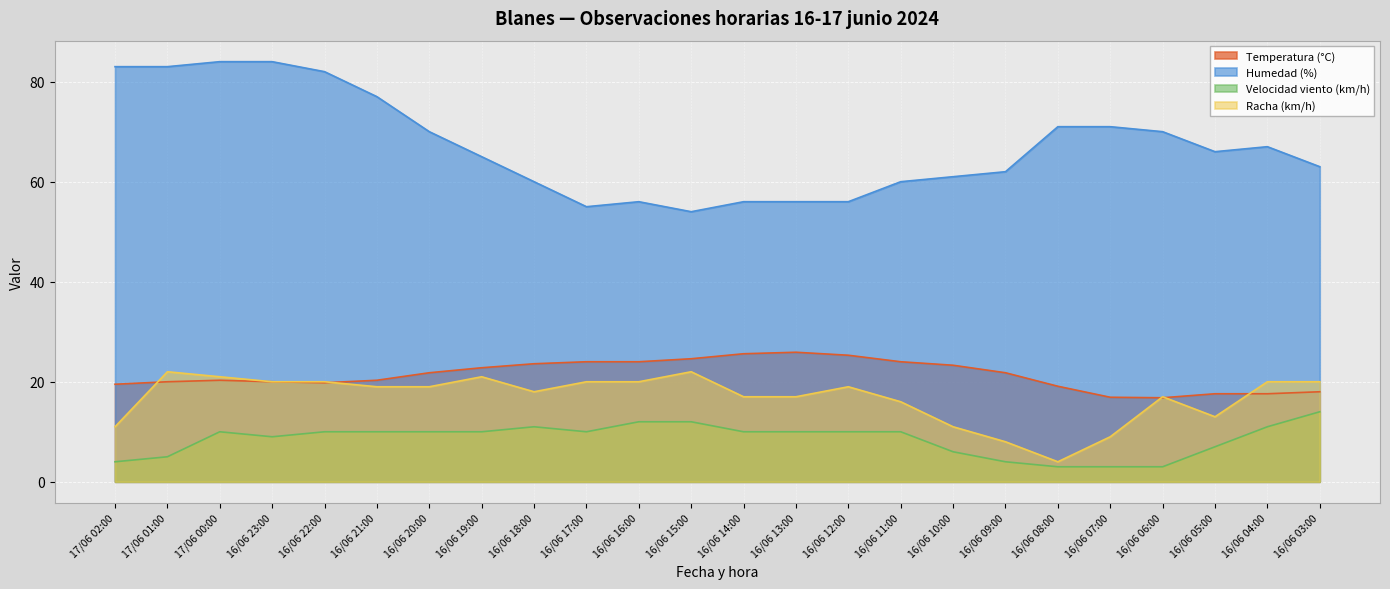

What is the sum of all Racha (km/h) values?

404.0